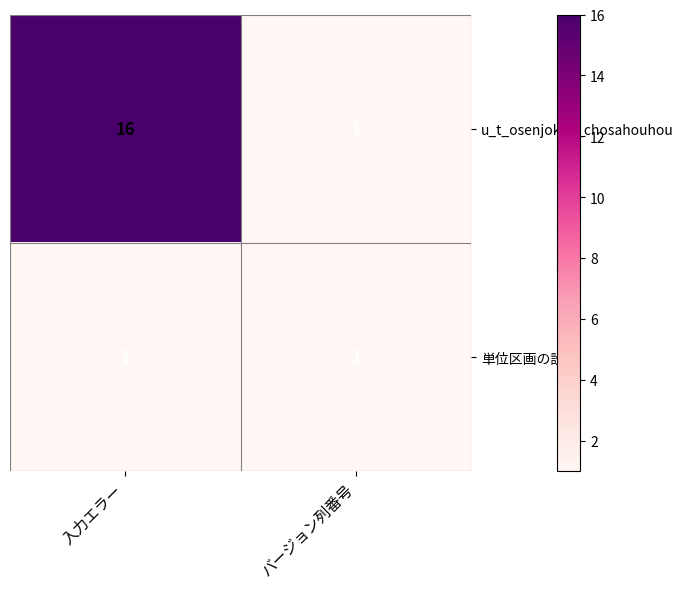

The u_t_osenjokyo_chosahouhou series shows 29 at 入力エラー. True or false?

False